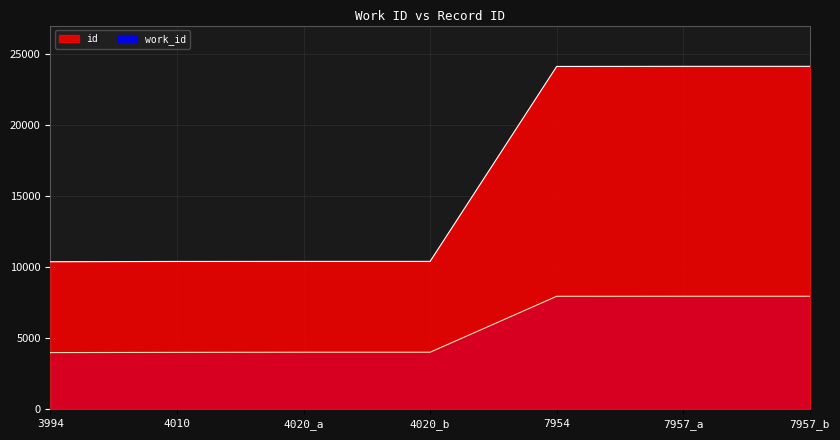

True or false: work_id and id intersect in this chart.

False